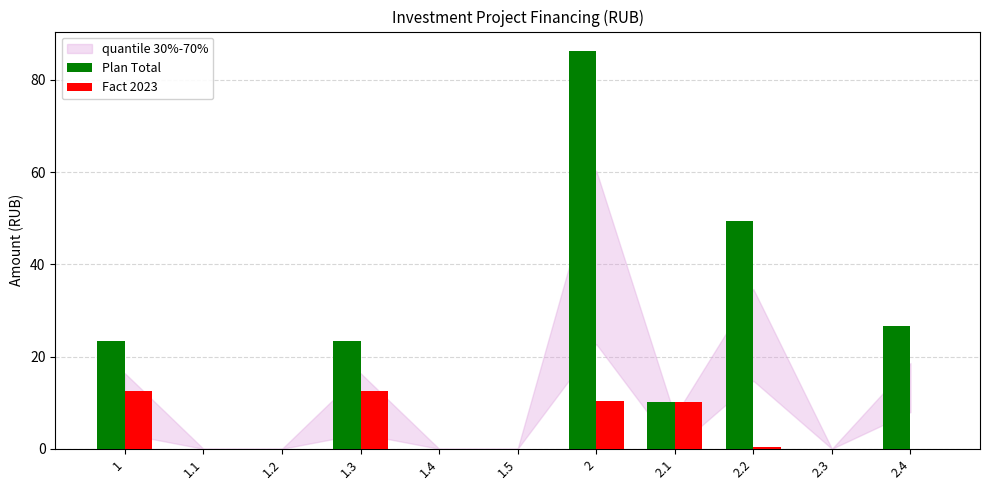

What is the highest value of the Fact 2023 series?

12.6